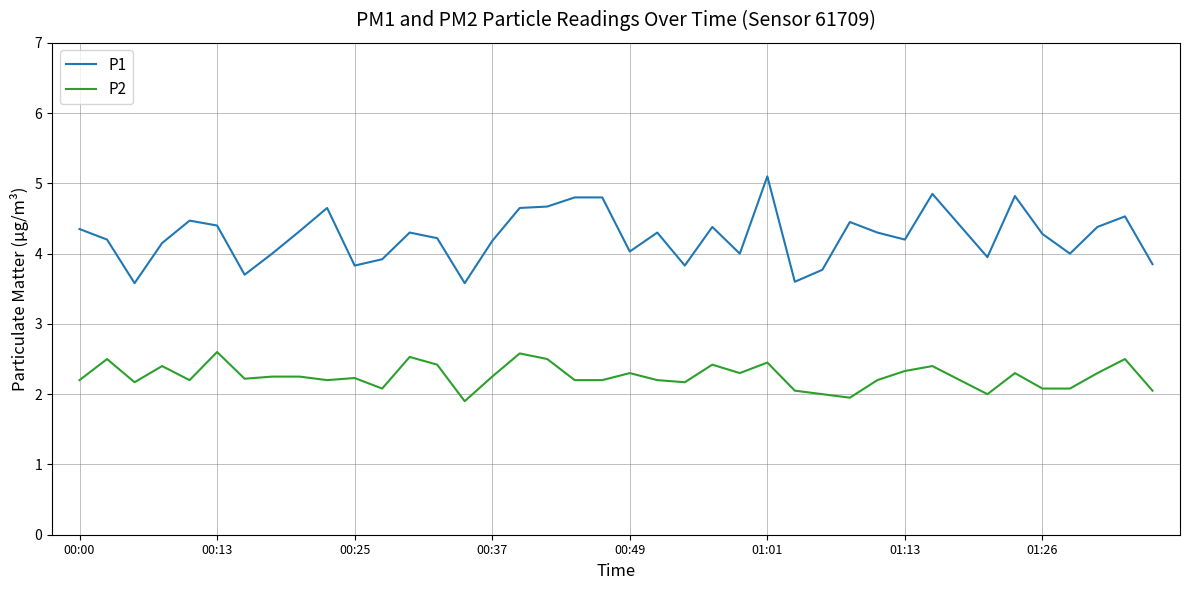

What is the minimum value for P2?

1.9